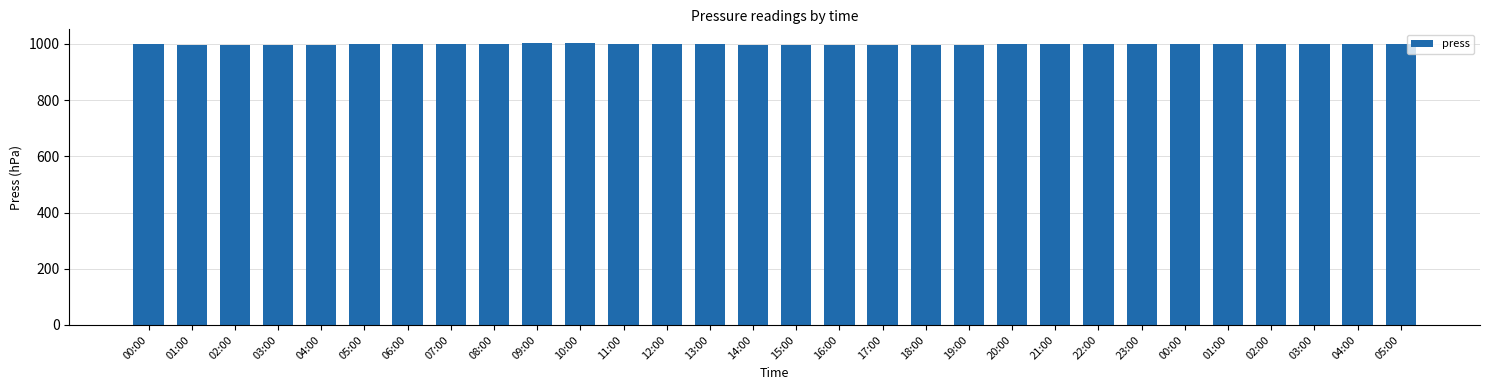

Are the bars horizontal?

No